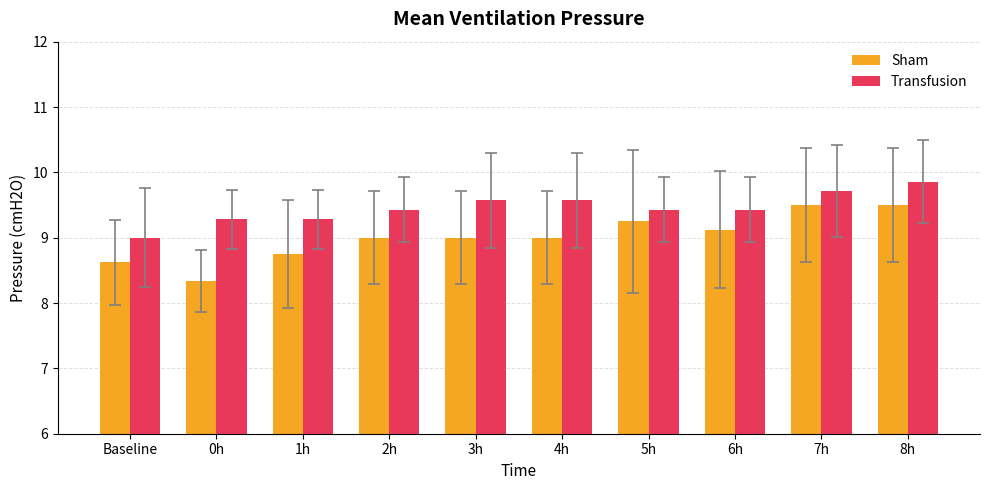

Which series has the largest range (max minus min)?

Sham